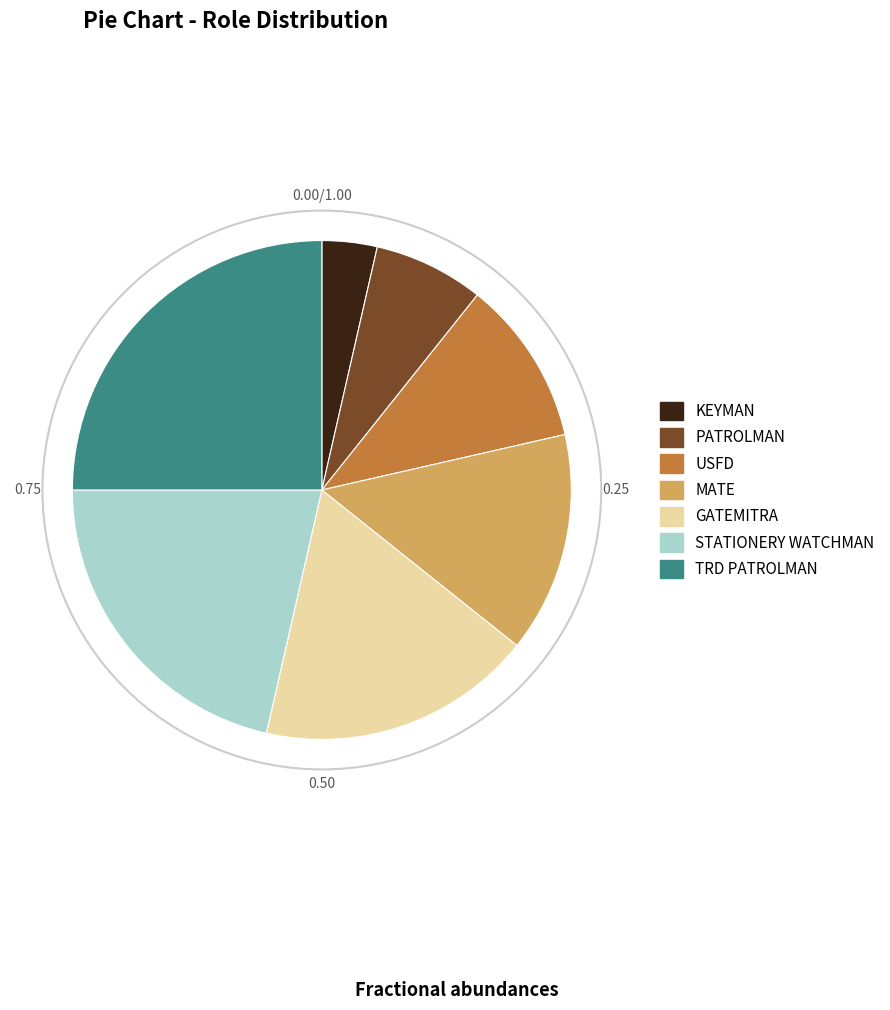

Does any single category account for the majority?

No